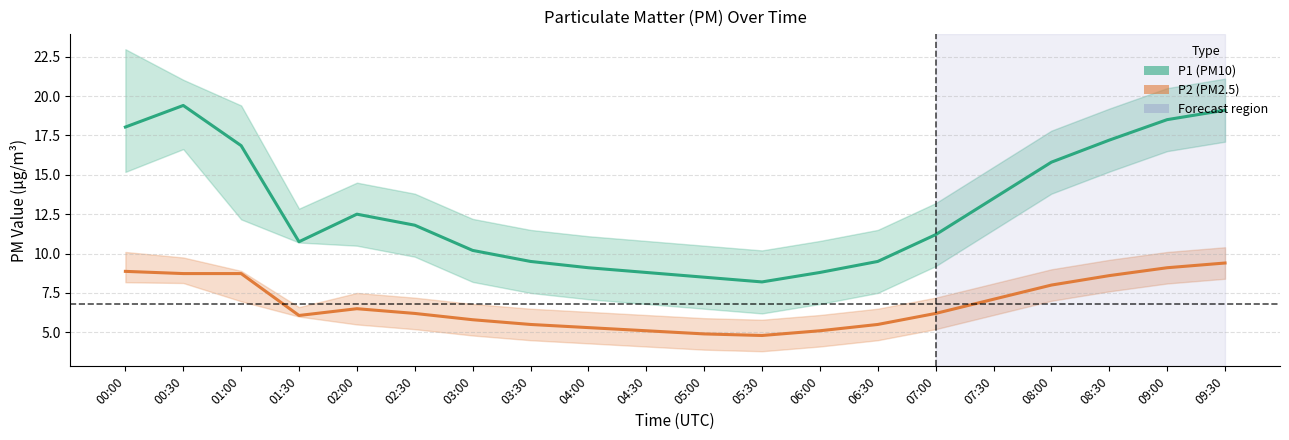

The P1 (PM10) series shows 6.2 at 00:00. True or false?

False